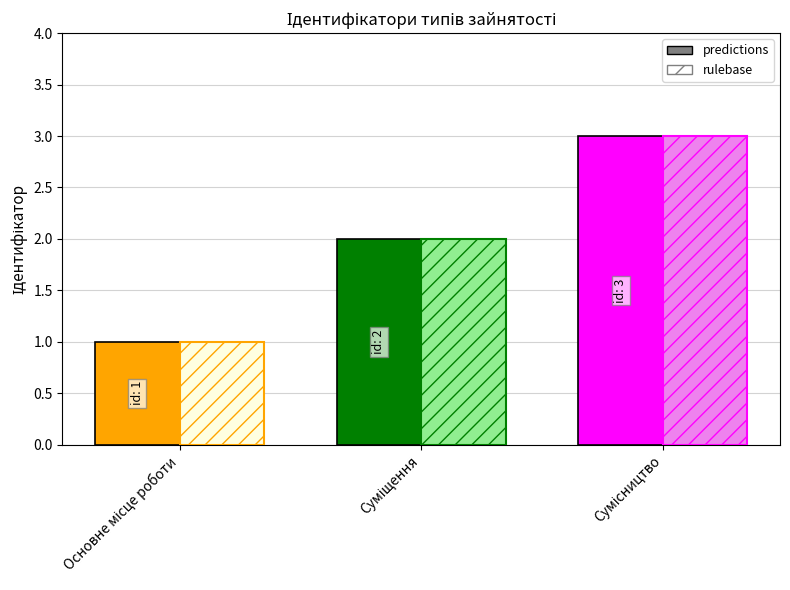

What is the highest value of the predictions series?

3